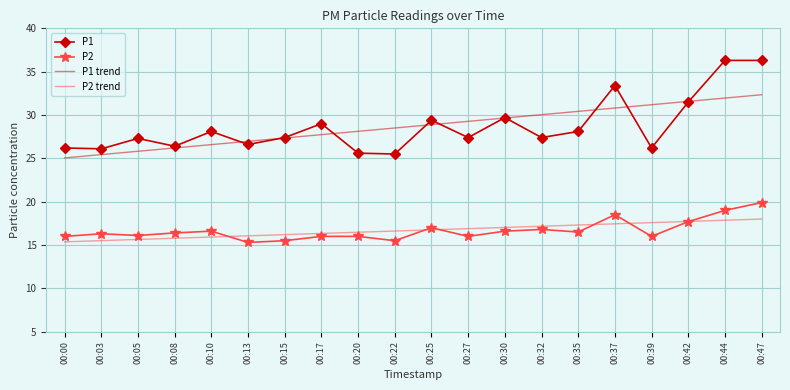

What is the maximum value shown in the chart?

36.3